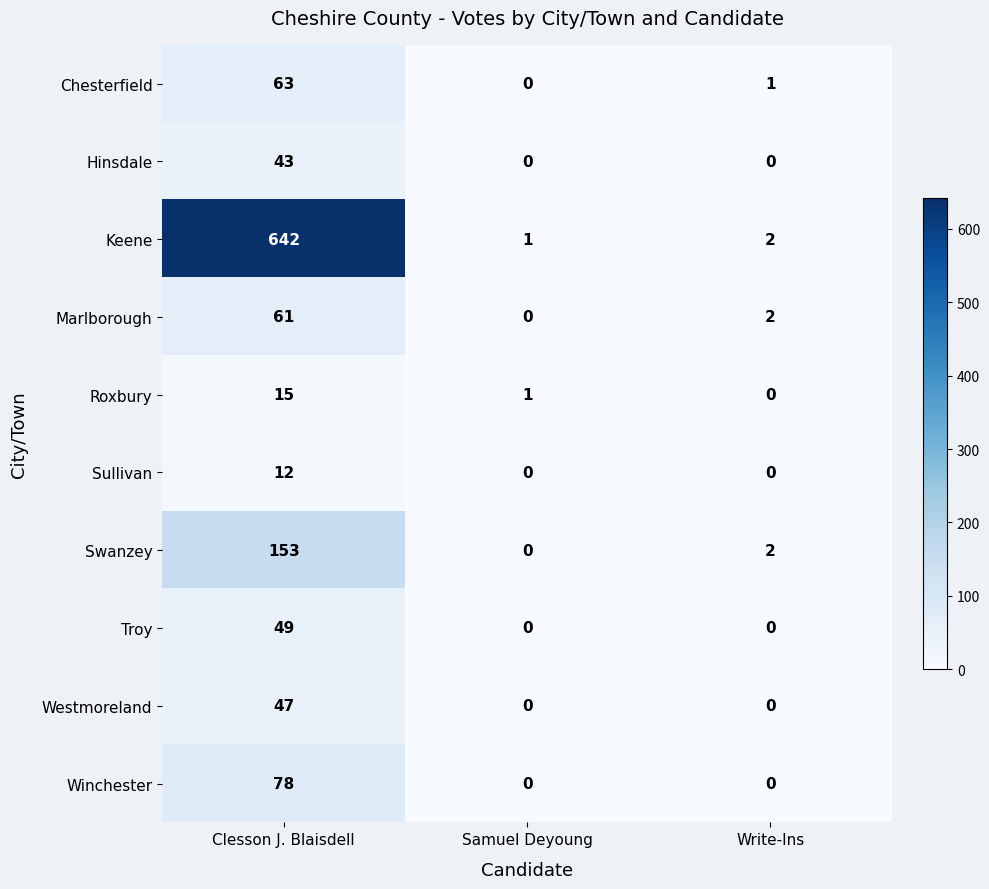

What is the difference between the highest and lowest values at Samuel Deyoung?

1